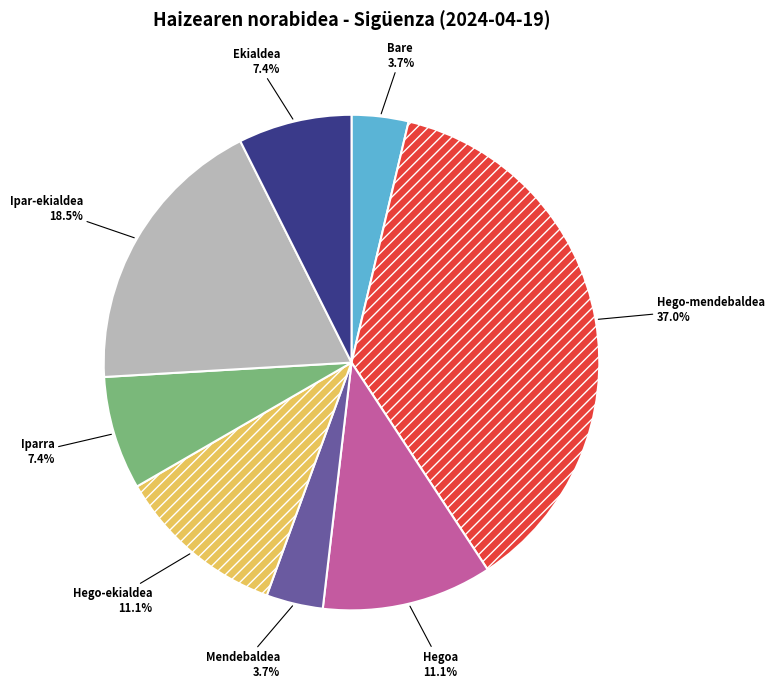

Between Hegoa and Iparra, which is larger?

Hegoa